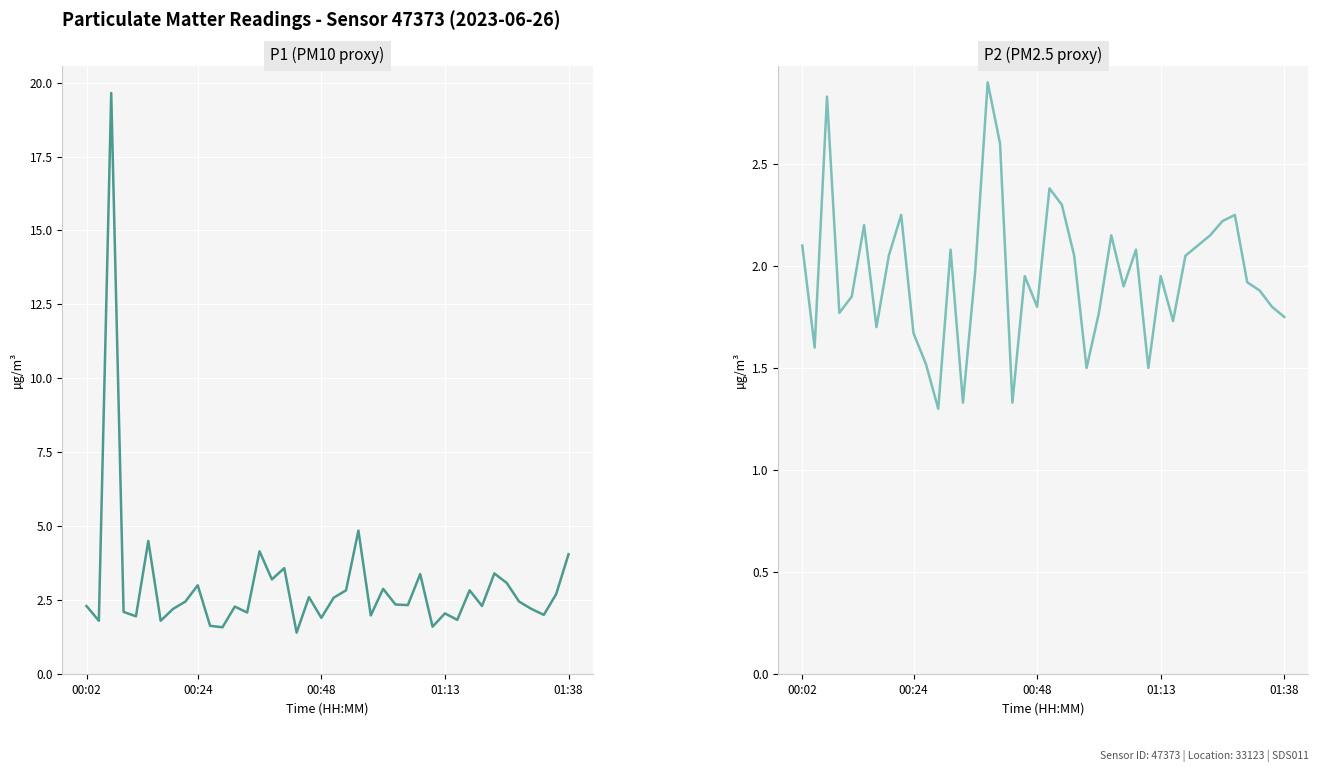

Where does the P1 (PM10 proxy) series first go above 2?

00:02